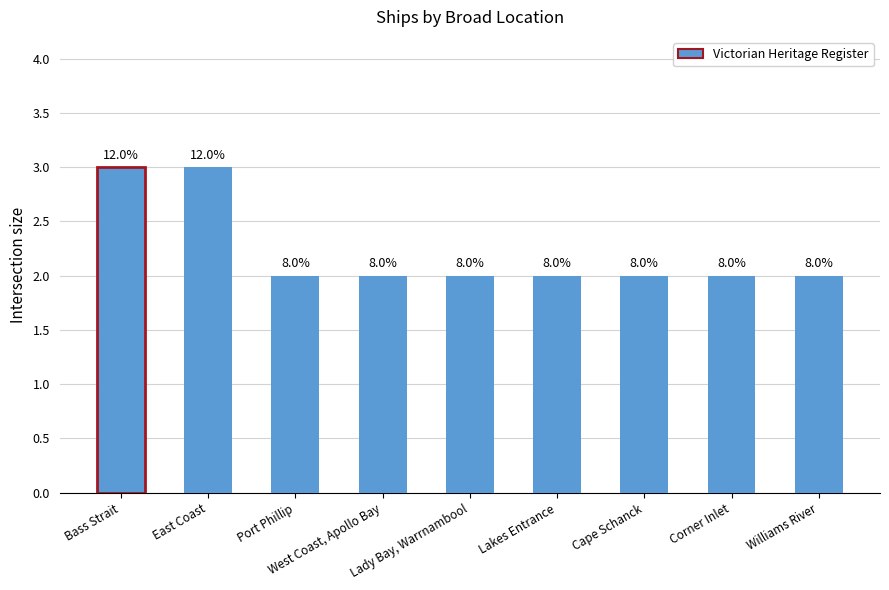

Is it true that the value at Cape Schanck is 2?

True